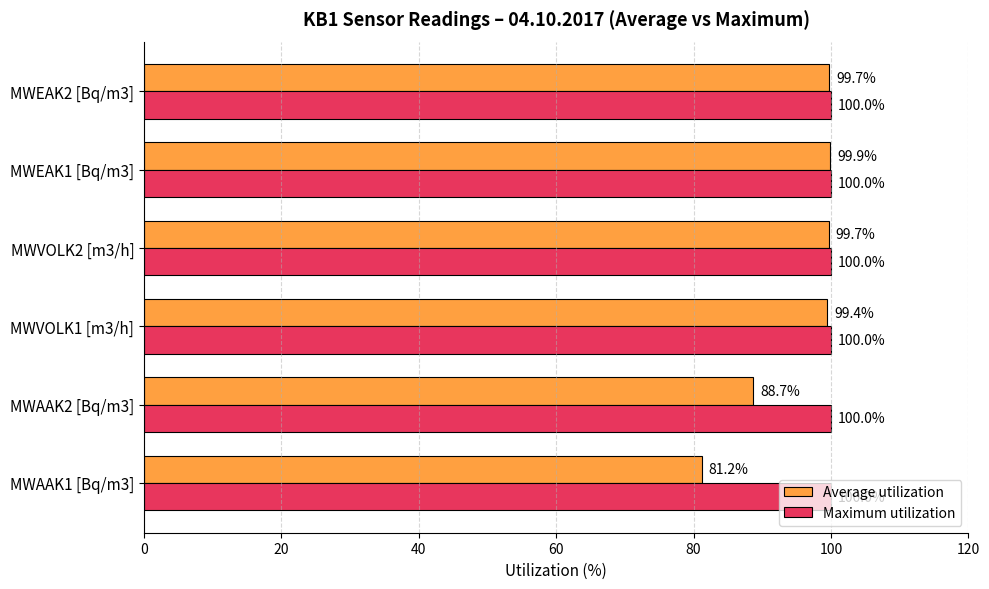

At how many categories does at least one series exceed 87?

6